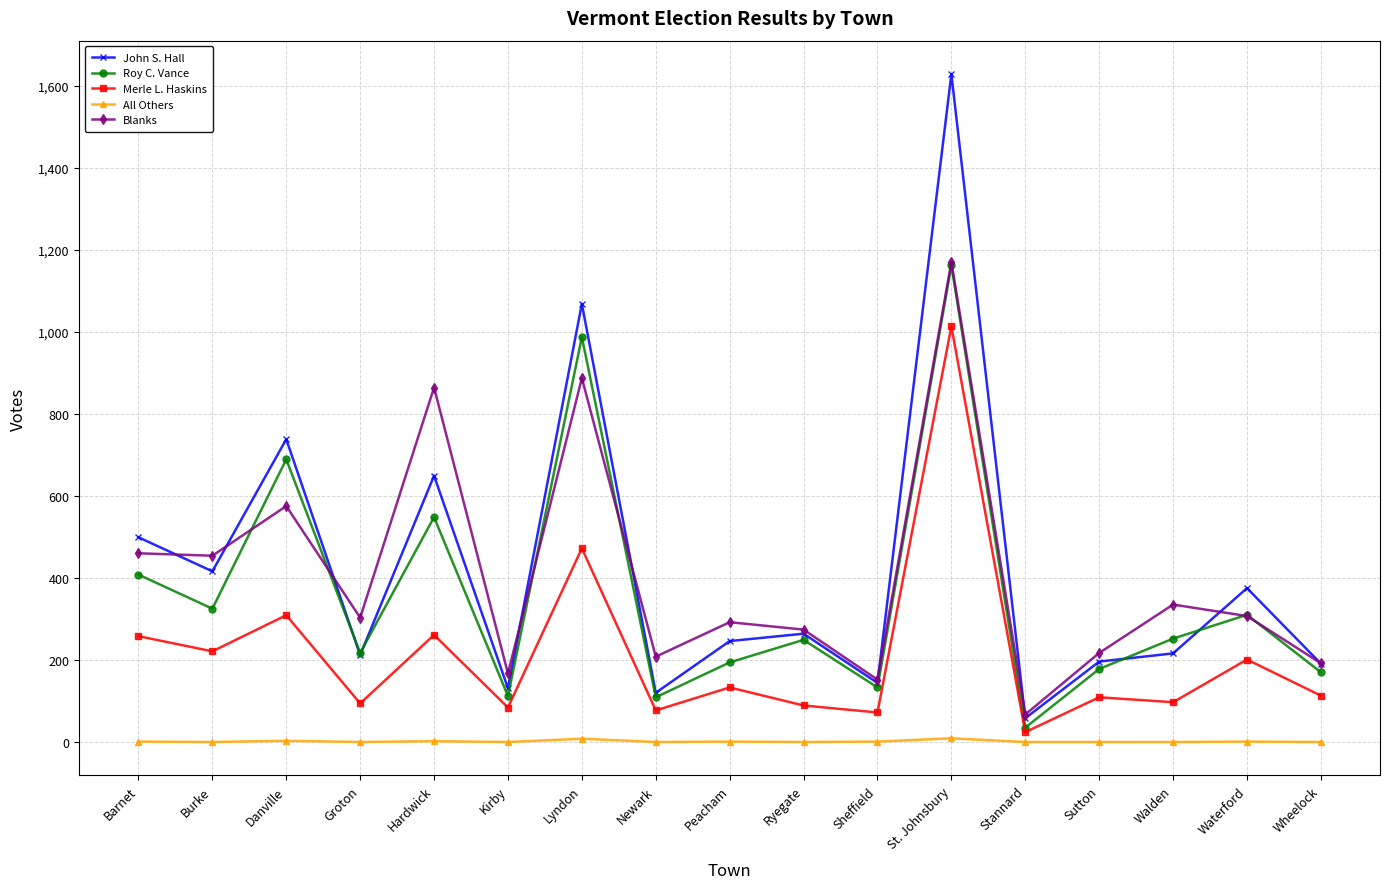

What is the spread (max minus min) of values at Groton?

303